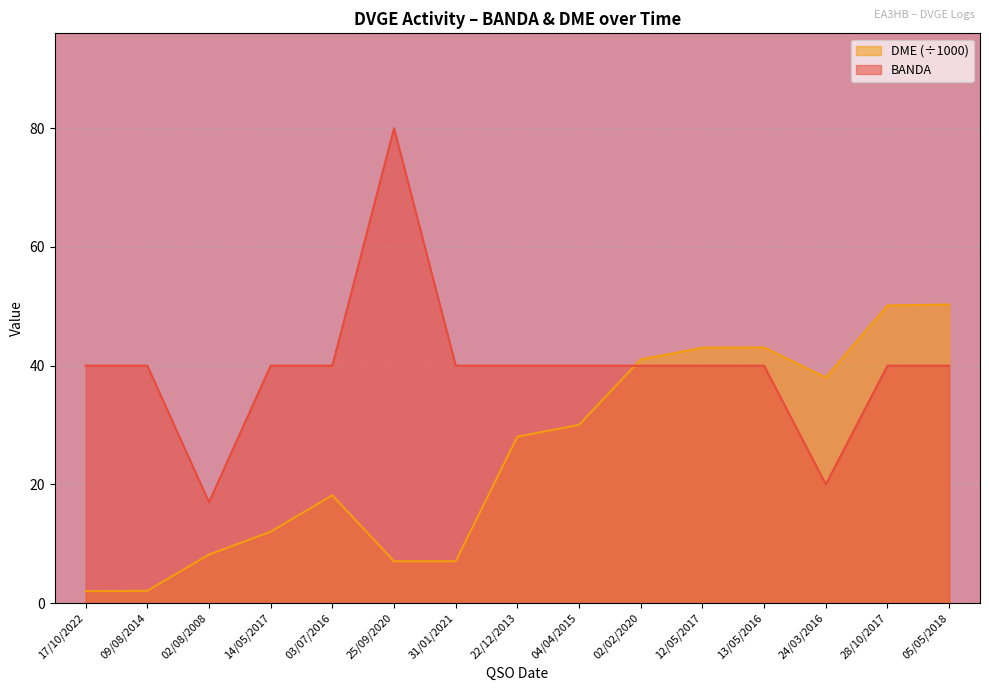

At which label is DME_numeric closest to 26?

22/12/2013